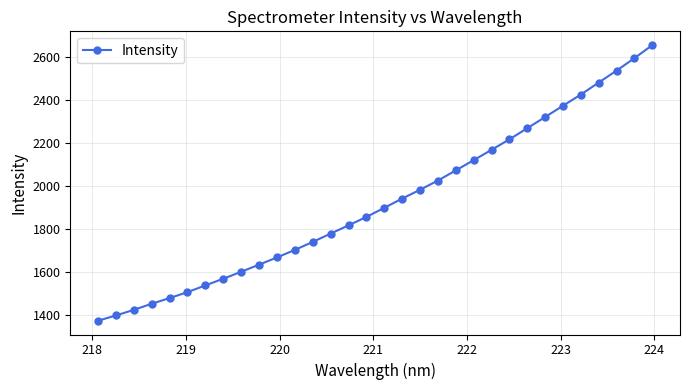

How many lines are shown in the chart?

1